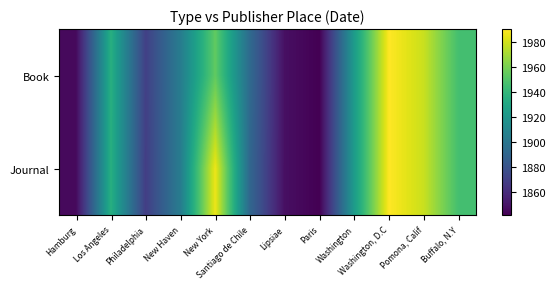

What is the minimum value shown in the chart?

1842